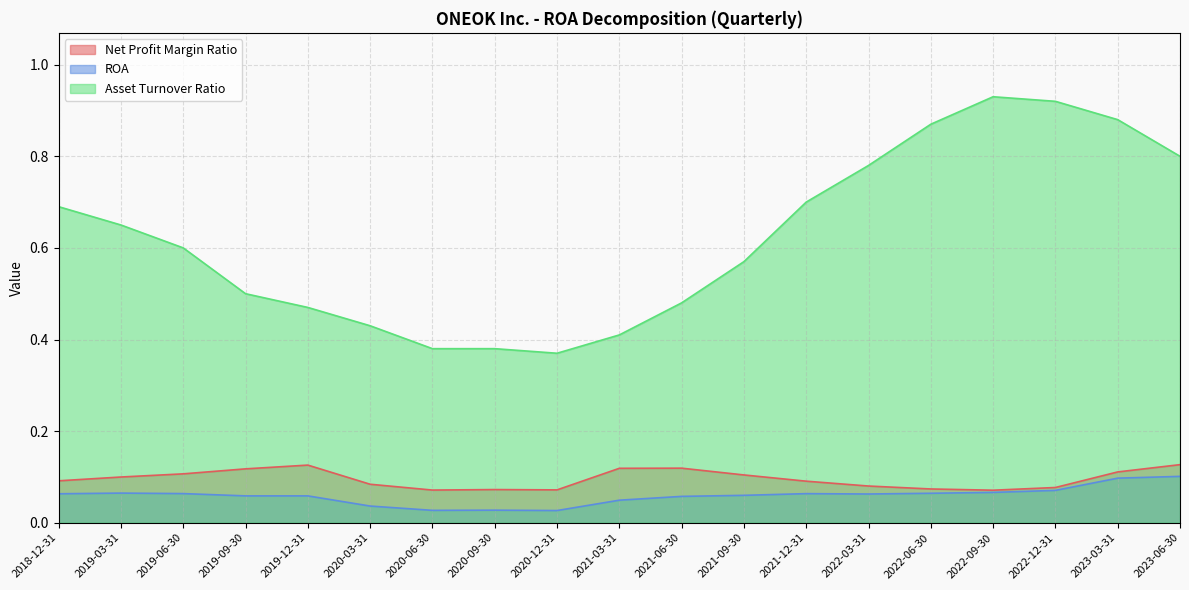

What position from the right is 2020-06-30?

13